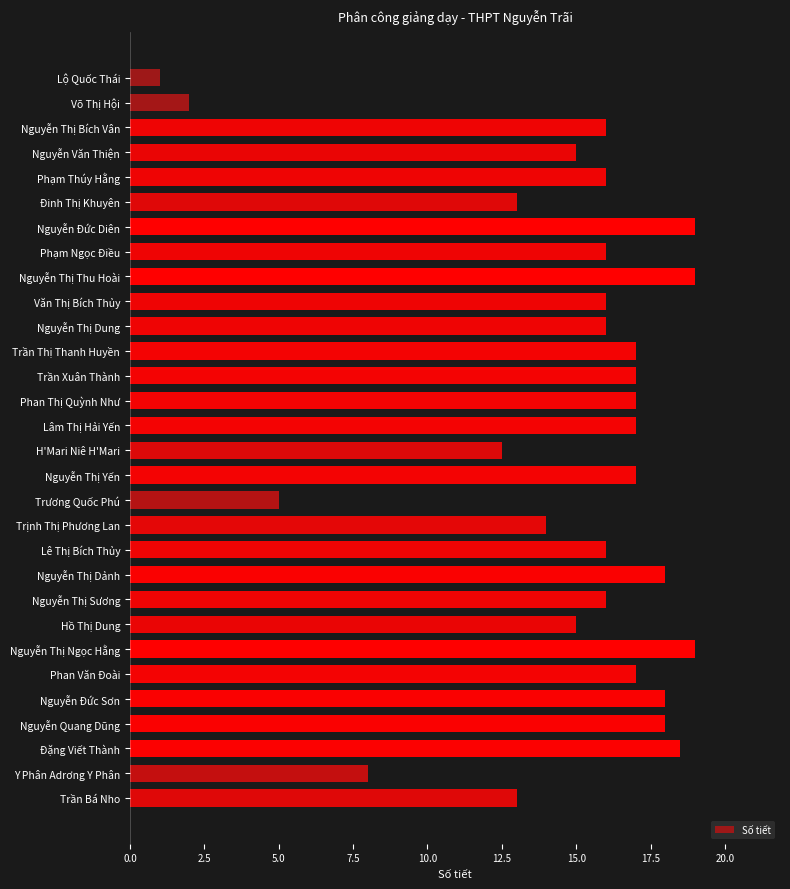

Read the value at Nguyễn Thị Ngọc Hằng.

19.0